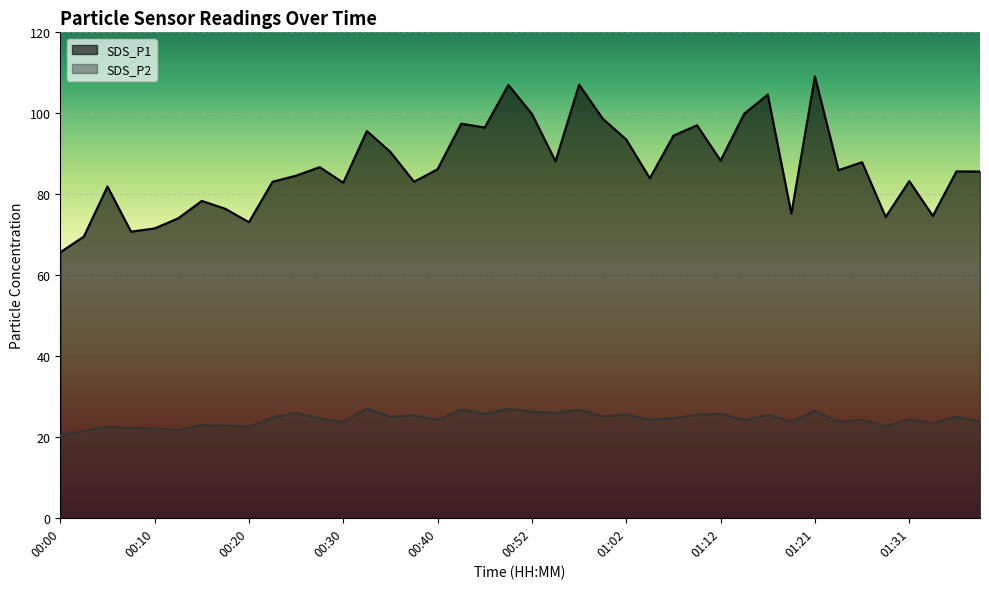

What is the sum of all SDS_P1 values?

3471.4